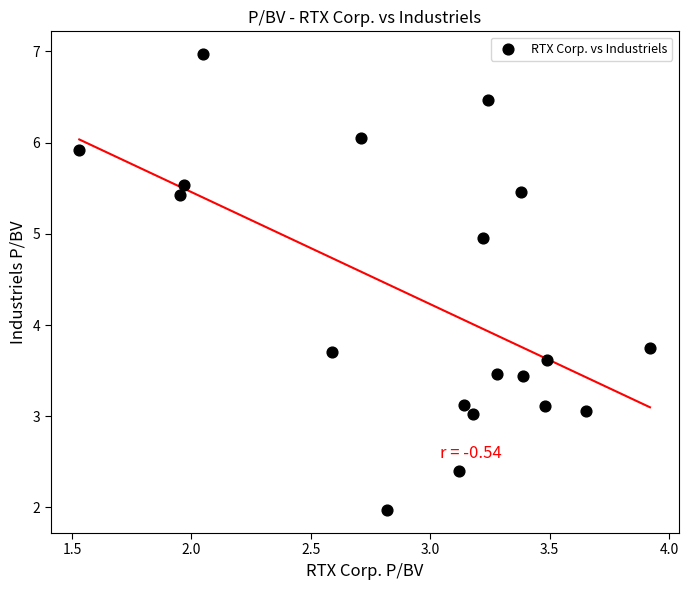

What is the range of X values (max minus min)?

2.4